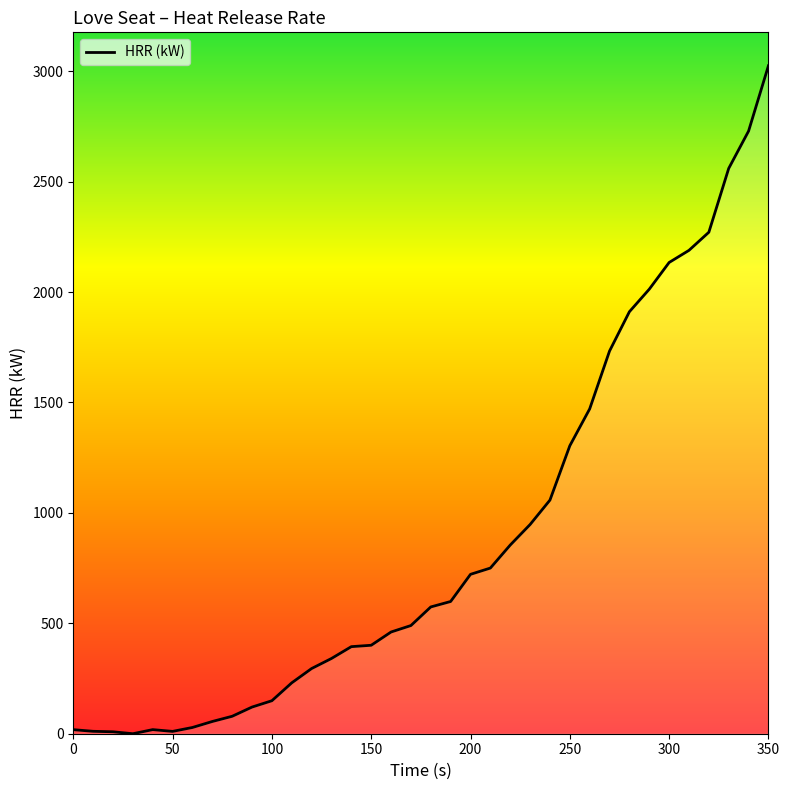

What is the difference between the second highest and second lowest values?

2720.2